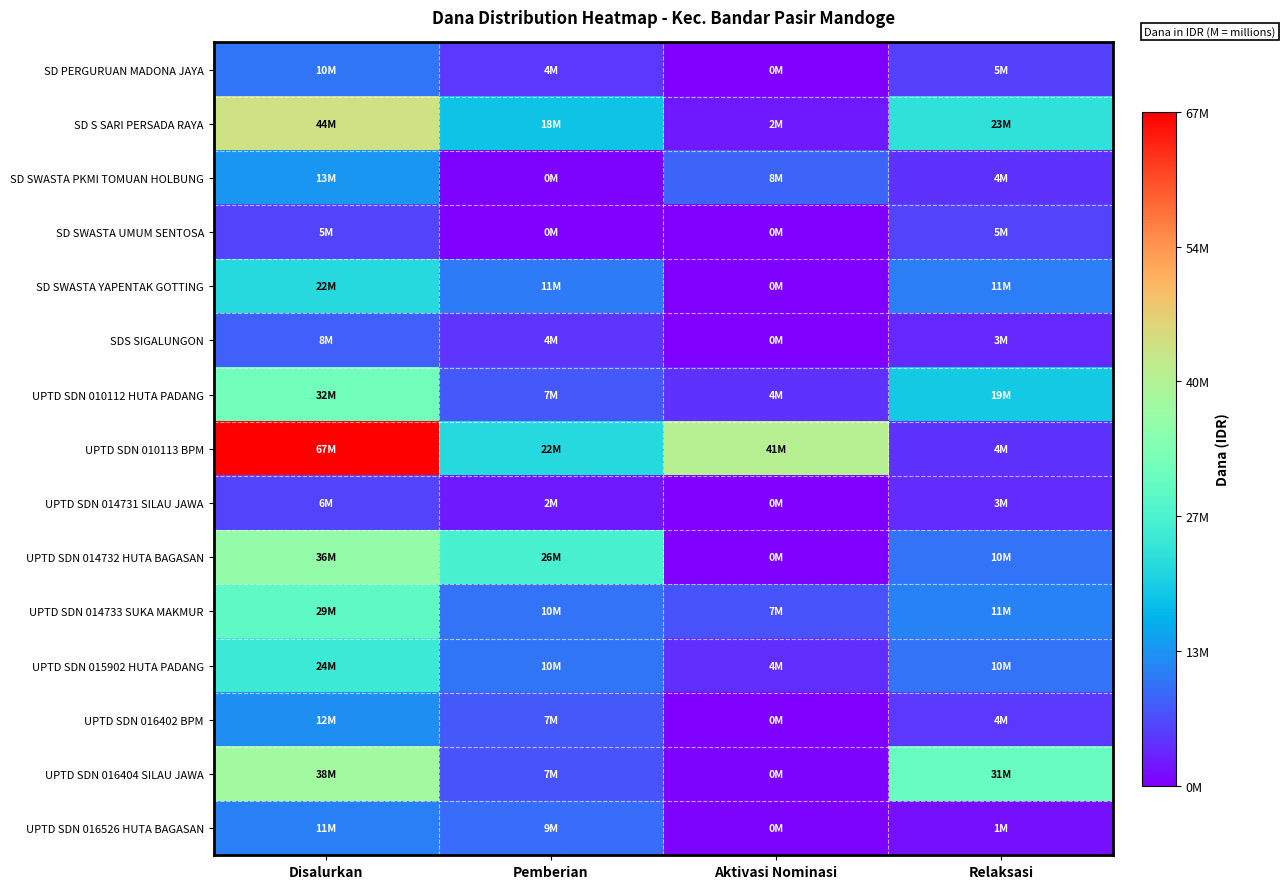

Count the number of categories in the chart.

4